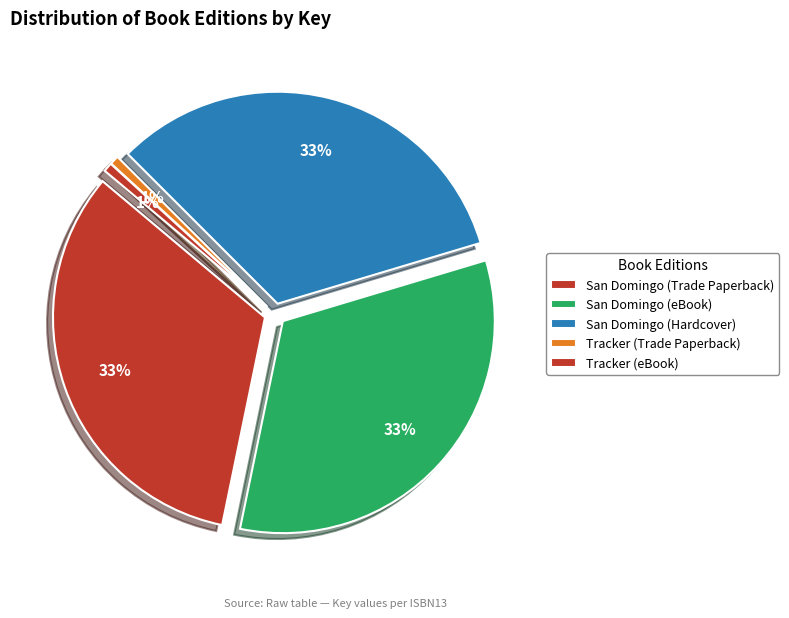

Does any single category account for the majority?

No